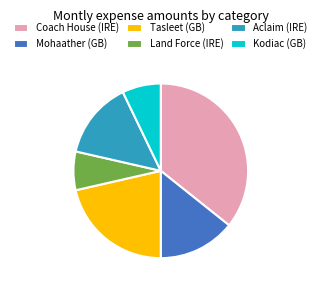

Between Tasleet (GB) and Kodiac (GB), which is larger?

Tasleet (GB)